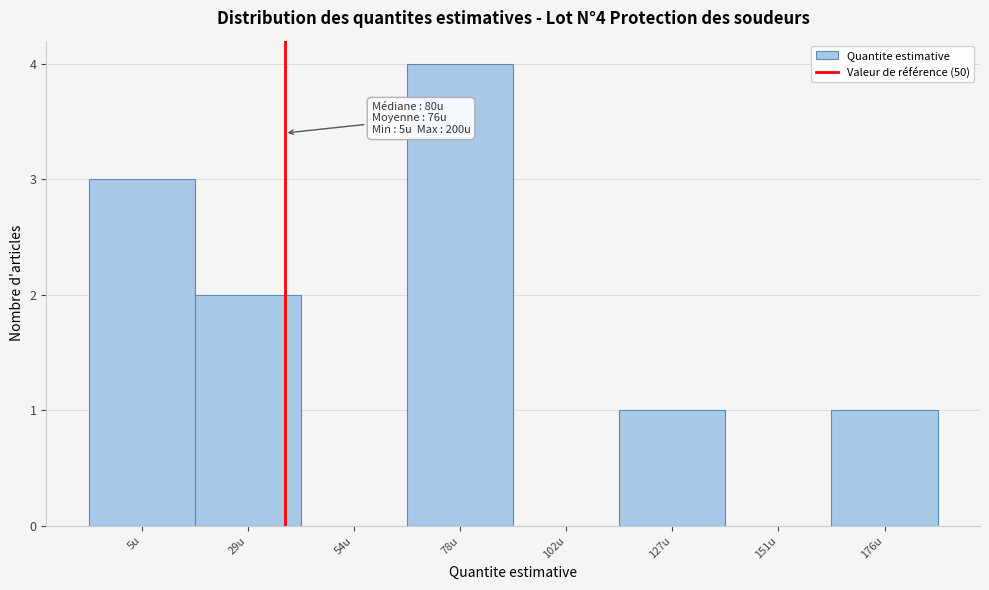

Reading left to right, what are all the values shown in this chart?

5u=3	29u=2	54u=0	78u=4	102u=0	127u=1	151u=0	176u=1